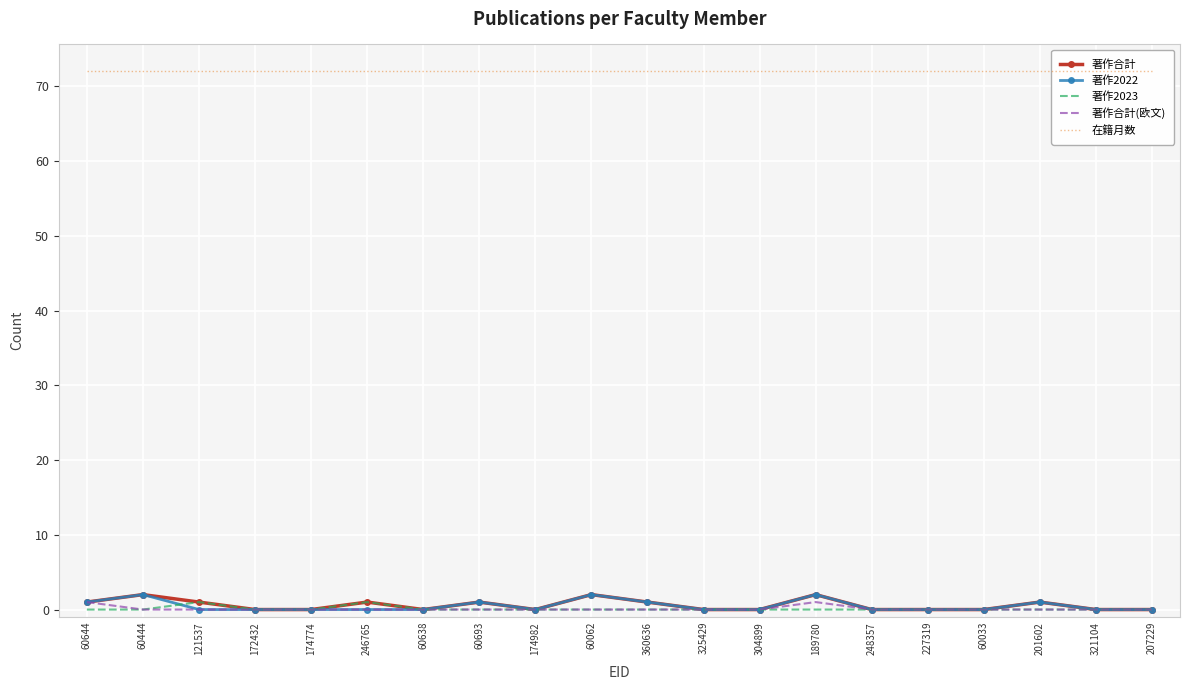

Reading left to right, what are all the values shown in this chart?

著作合計: 60644=1	60444=2	121537=1	172432=0	174774=0	246765=1	60638=0	60693=1	174982=0	60062=2	360636=1	325429=0	304899=0	189780=2	248357=0	227319=0	60033=0	201602=1	321104=0	207229=0
著作2022: 60644=1	60444=2	121537=0	172432=0	174774=0	246765=0	60638=0	60693=1	174982=0	60062=2	360636=1	325429=0	304899=0	189780=2	248357=0	227319=0	60033=0	201602=1	321104=0	207229=0
著作2023: 60644=0	60444=0	121537=1	172432=0	174774=0	246765=1	60638=0	60693=0	174982=0	60062=0	360636=0	325429=0	304899=0	189780=0	248357=0	227319=0	60033=0	201602=0	321104=0	207229=0
著作合計(欧文): 60644=1	60444=0	121537=0	172432=0	174774=0	246765=0	60638=0	60693=0	174982=0	60062=0	360636=0	325429=0	304899=0	189780=1	248357=0	227319=0	60033=0	201602=0	321104=0	207229=0
在籍月数: 60644=72	60444=72	121537=72	172432=72	174774=72	246765=72	60638=72	60693=72	174982=72	60062=72	360636=72	325429=72	304899=72	189780=72	248357=72	227319=72	60033=72	201602=72	321104=72	207229=72